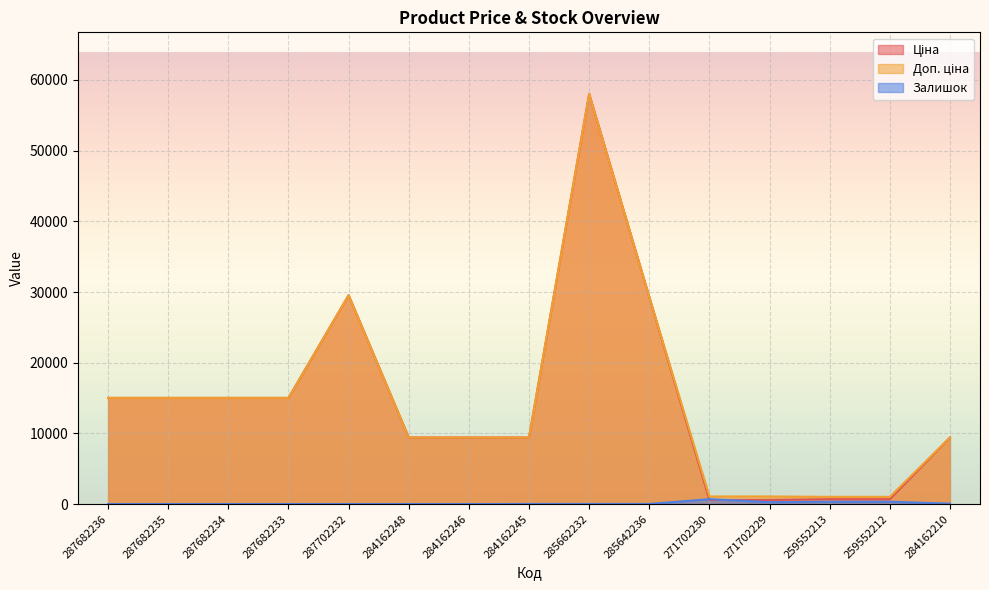

At 287682235, list the series in order from largest to smallest.

Ціна, Доп. ціна, Залишок